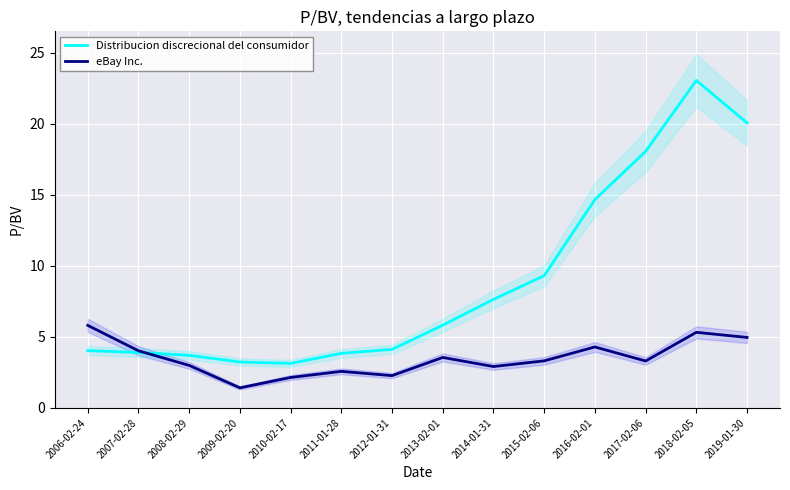

At which category does eBay Inc. reach its first local peak?

2011-01-28